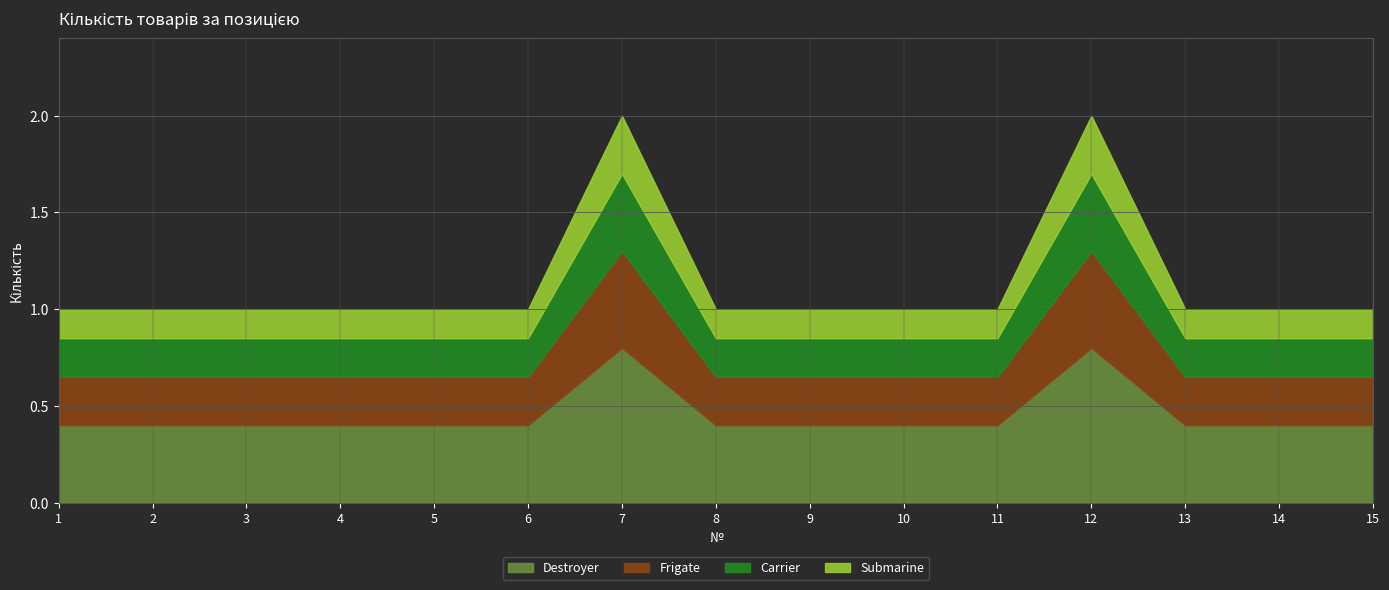

Which has a higher value, 1 or 4?

1